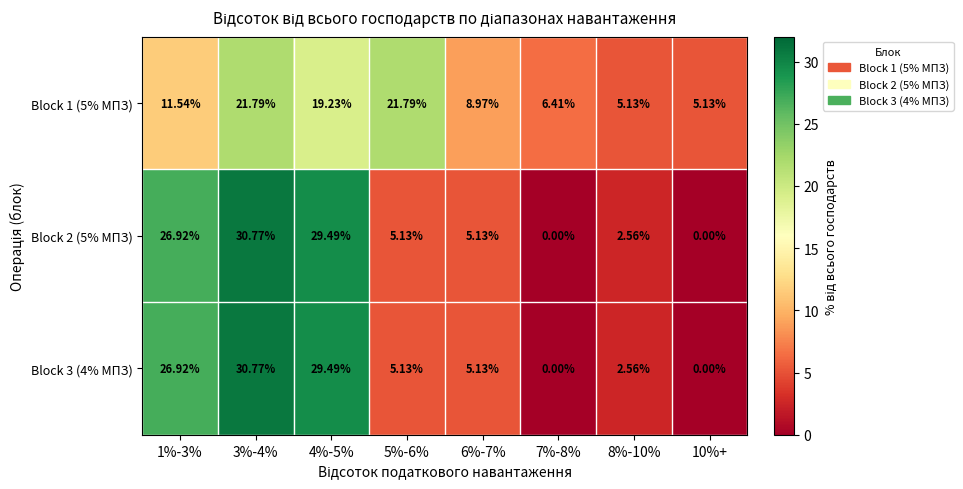

Is the value of Block 1 (5% MПЗ) at 5%-6% greater than the value of Block 2 (5% MПЗ) at 6%-7%?

Yes